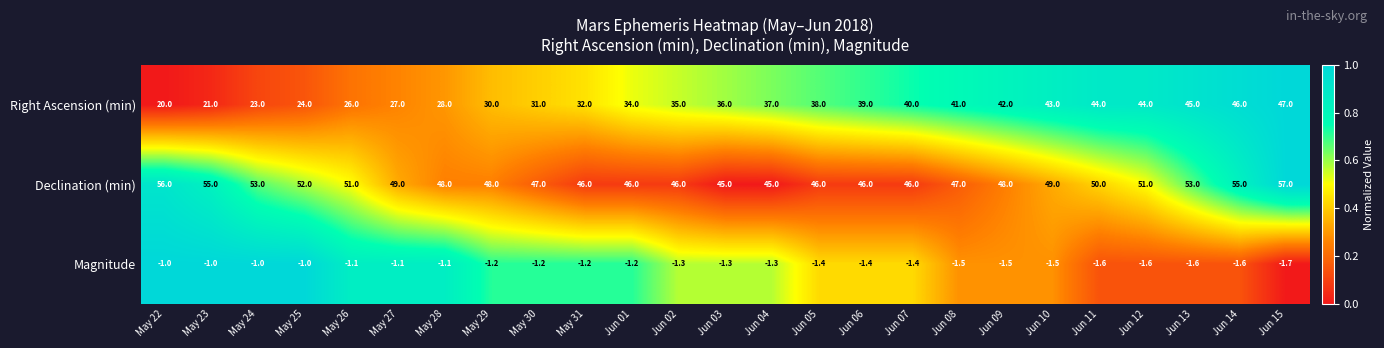

Is it true that Magnitude equals -1.1 at May 27?

True